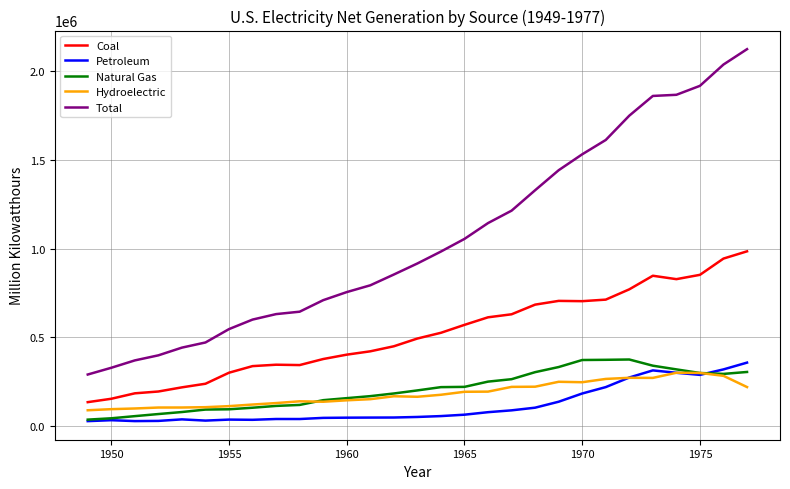

True or false: Petroleum and Coal intersect in this chart.

False